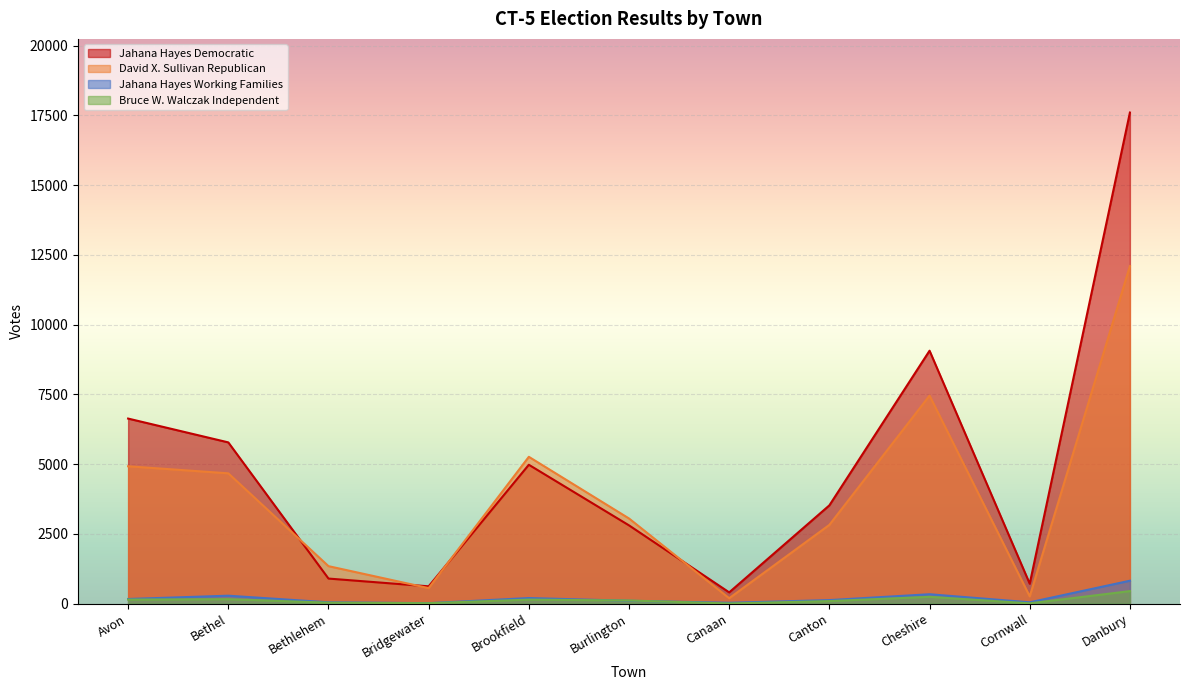

What are all the series names shown in the legend?

Jahana Hayes Democratic, David X. Sullivan Republican, Jahana Hayes Working Families, Bruce W. Walczak Independent